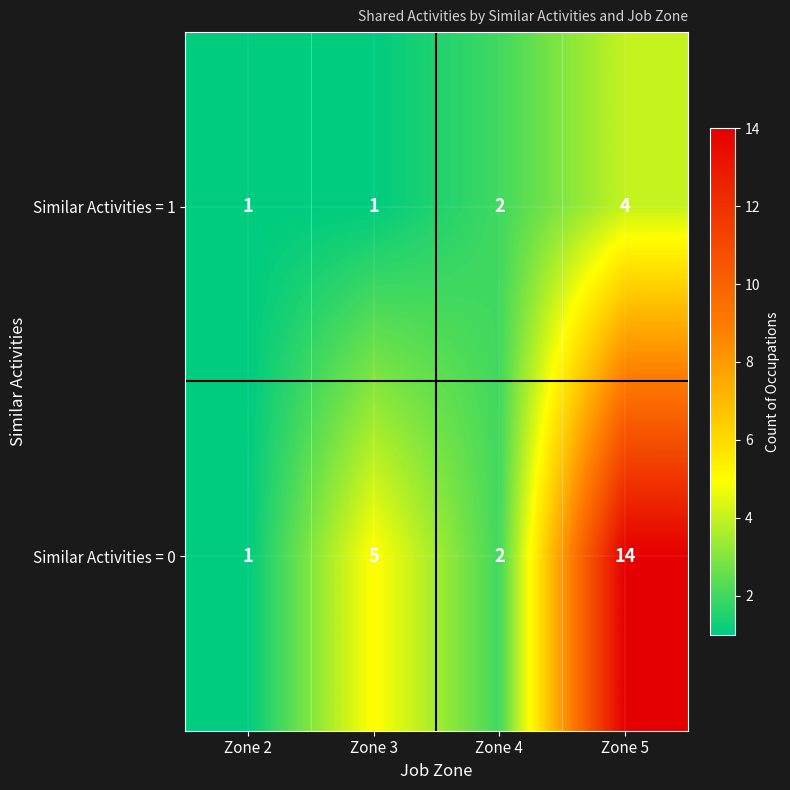

How many data points in Similar Activities = 0 are less than 5?

2